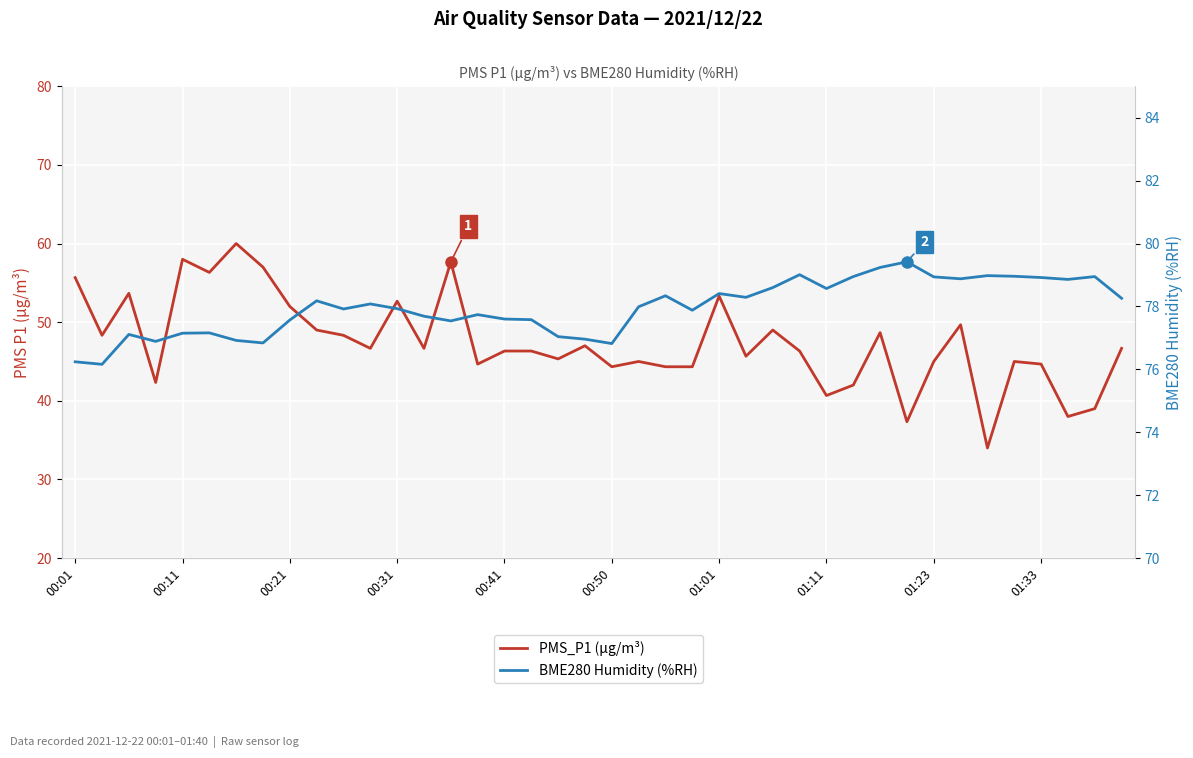

True or false: PMS_P1 (µg/m³) and BME280 Humidity (%RH) intersect in this chart.

False